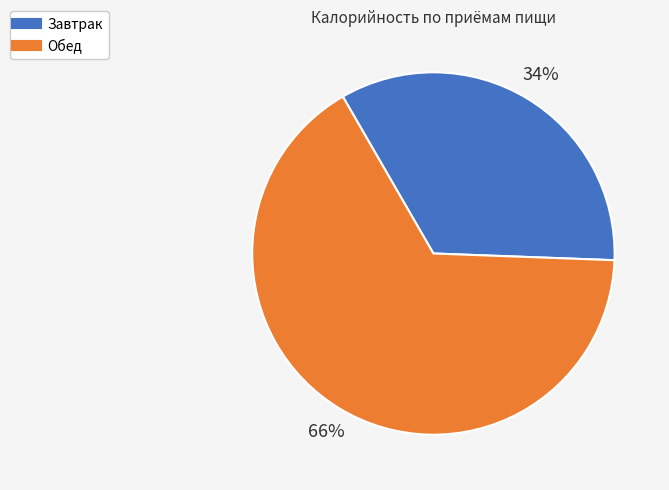

How many slices are in this pie chart?

2